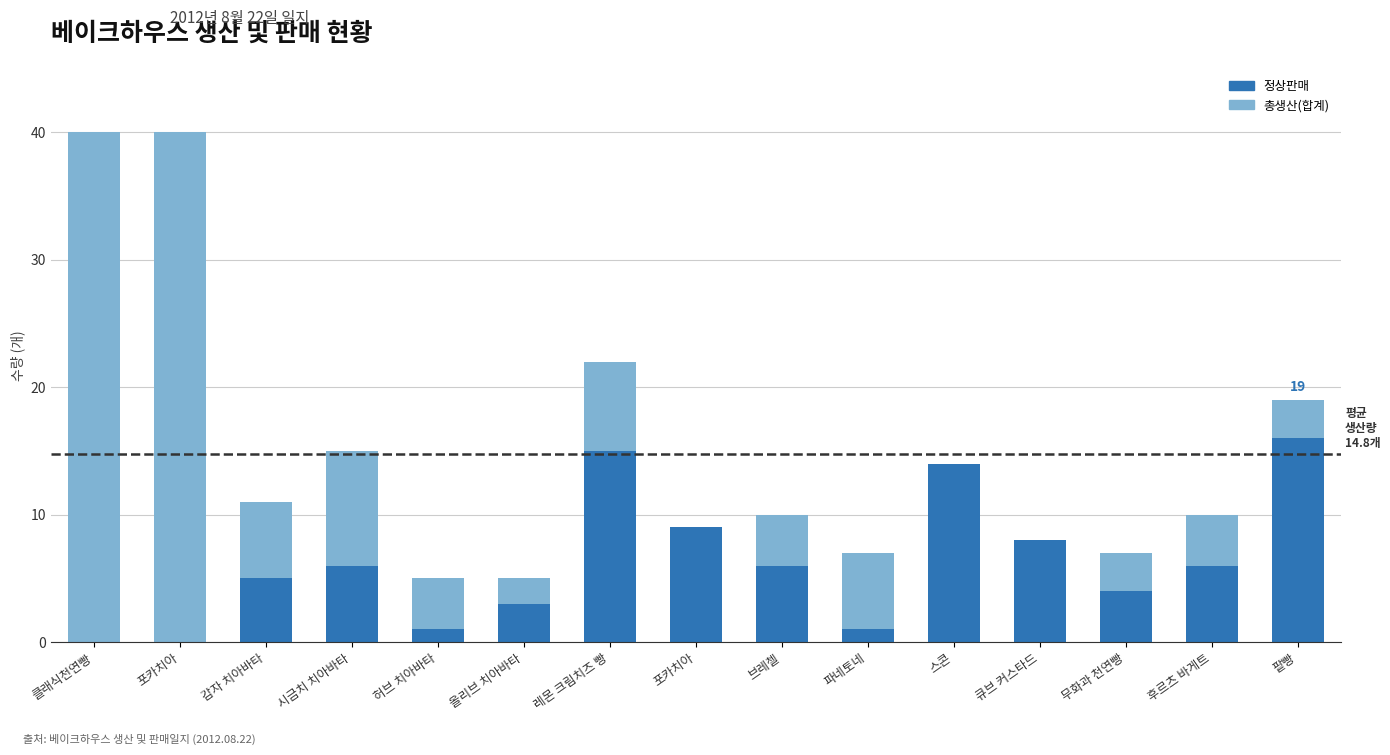

Which series has the largest range (max minus min)?

총생산(합계)